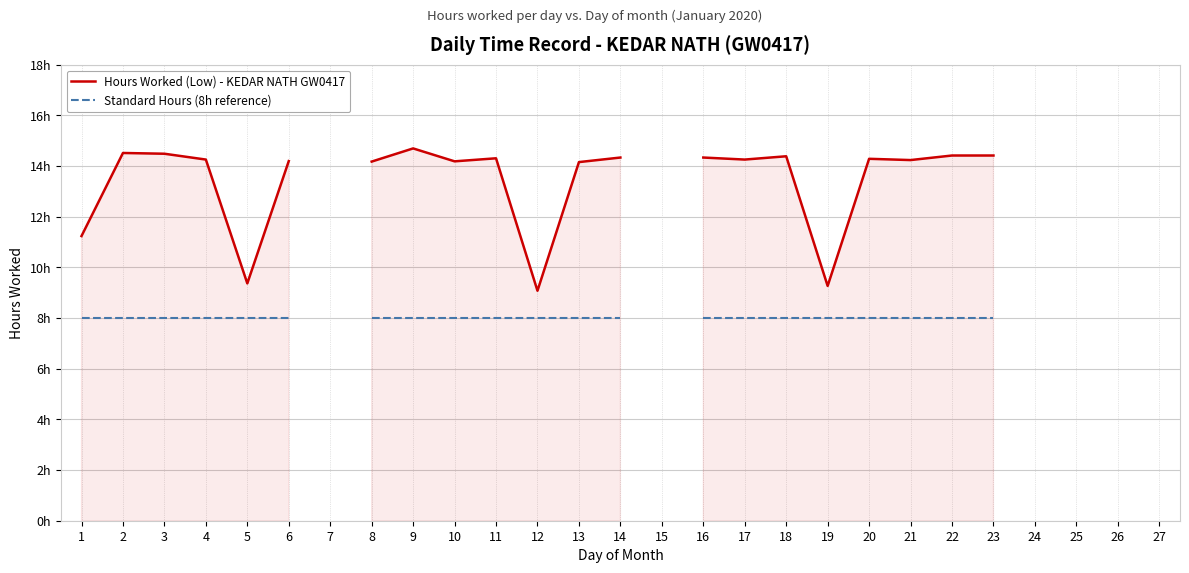

What is the difference between the maximum and minimum values in the Hours Worked (Low) - KEDAR NATH GW0417 series?

5.6